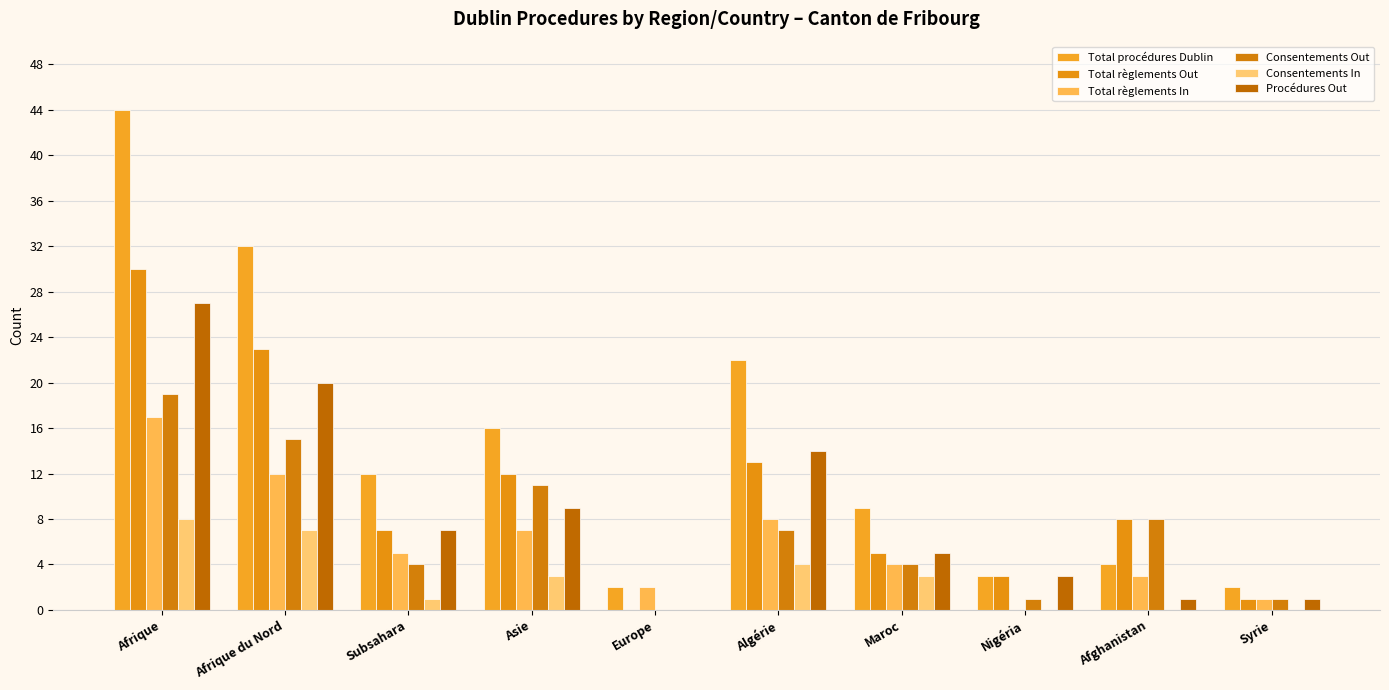

How many groups of bars are there?

10